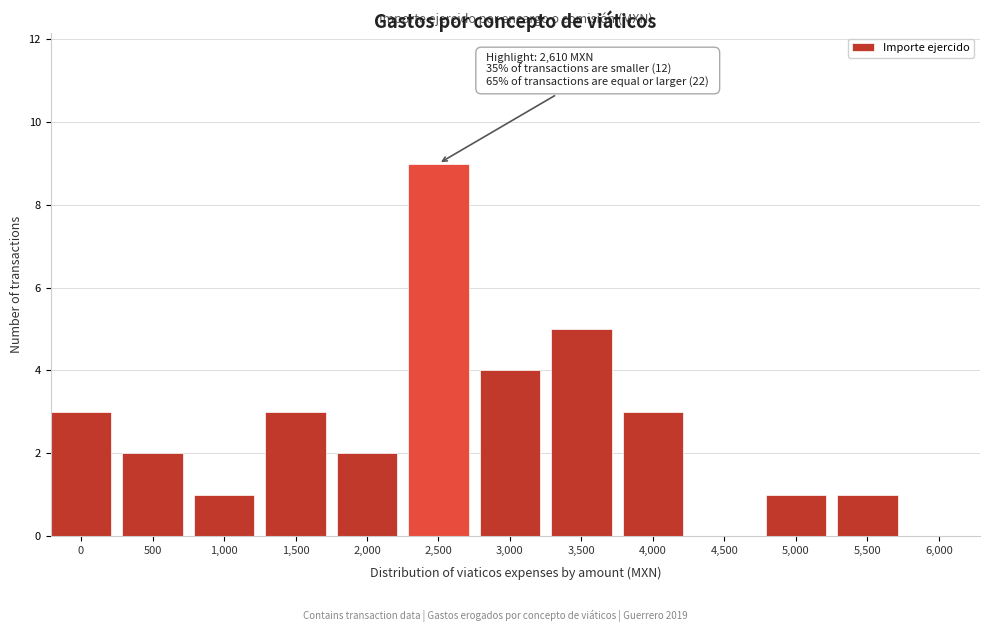

Reading left to right, transcribe all the data shown in this chart.

0=3	500=2	1,000=1	1,500=3	2,000=2	2,500=9	3,000=4	3,500=5	4,000=3	4,500=0	5,000=1	5,500=1	6,000=0